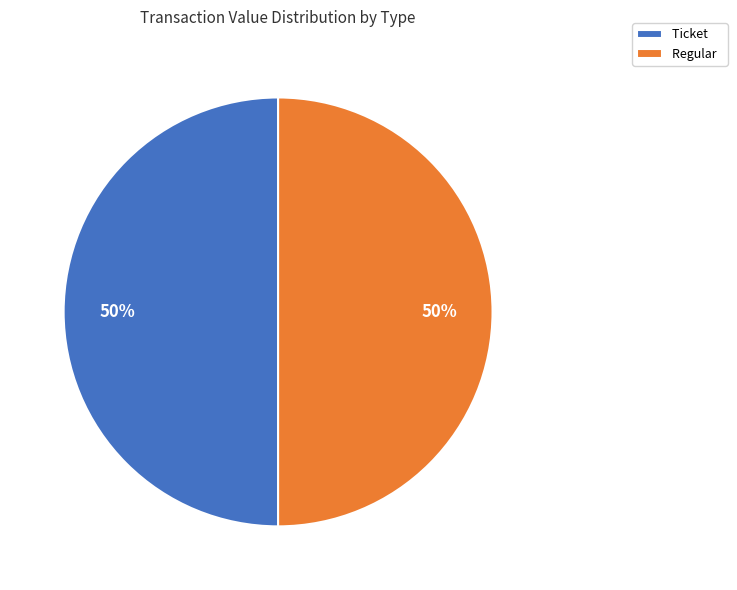

Approximately how many times larger is the value at Regular compared to Ticket?

1.0